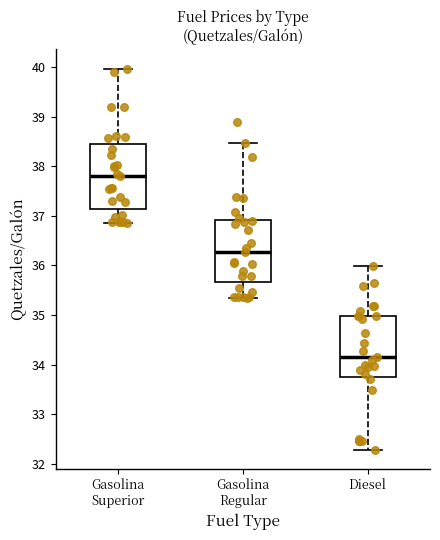

Which box's median line is the highest?

Gasolina Superior